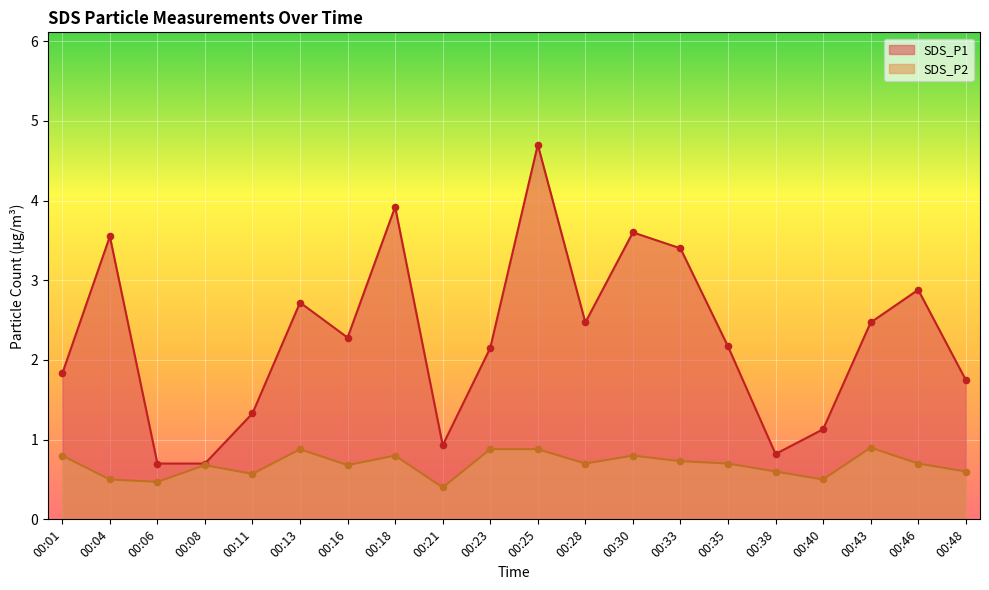

At how many categories does at least one series exceed 4?

1